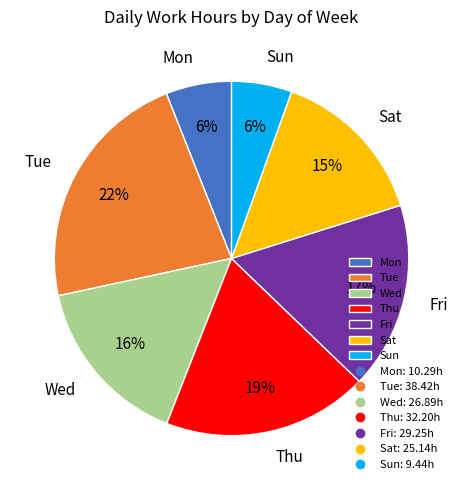

Is there any slice that represents more than half of the pie?

No